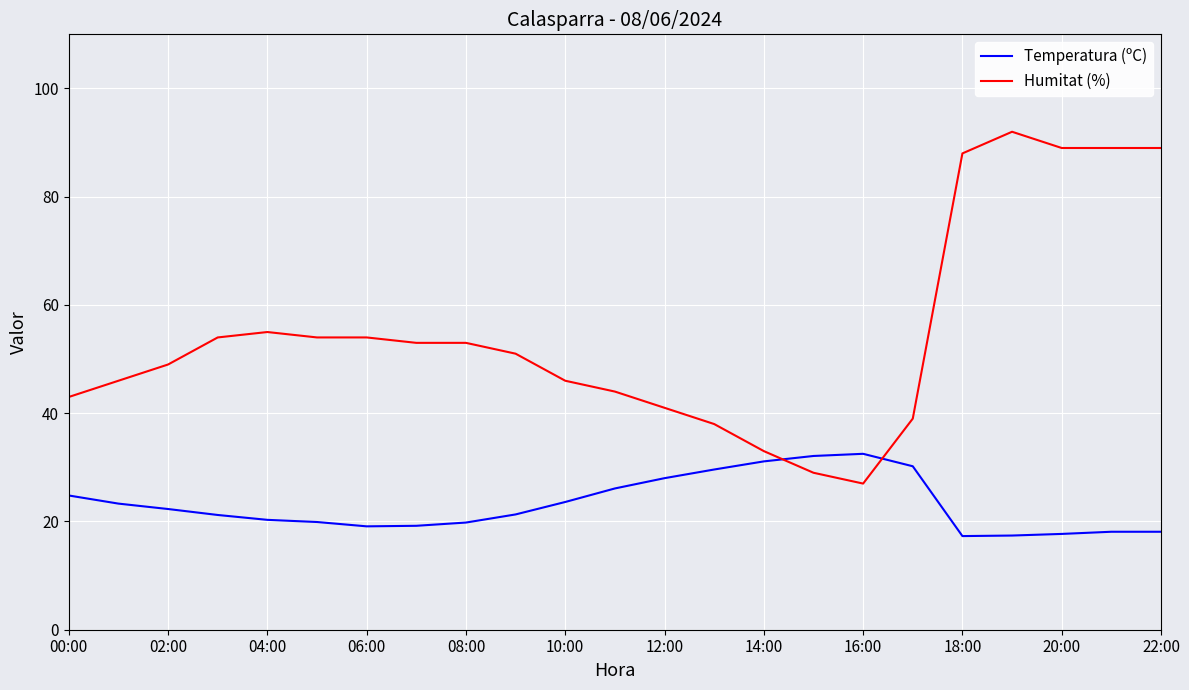

Is this an area chart (filled region under the line)?

No